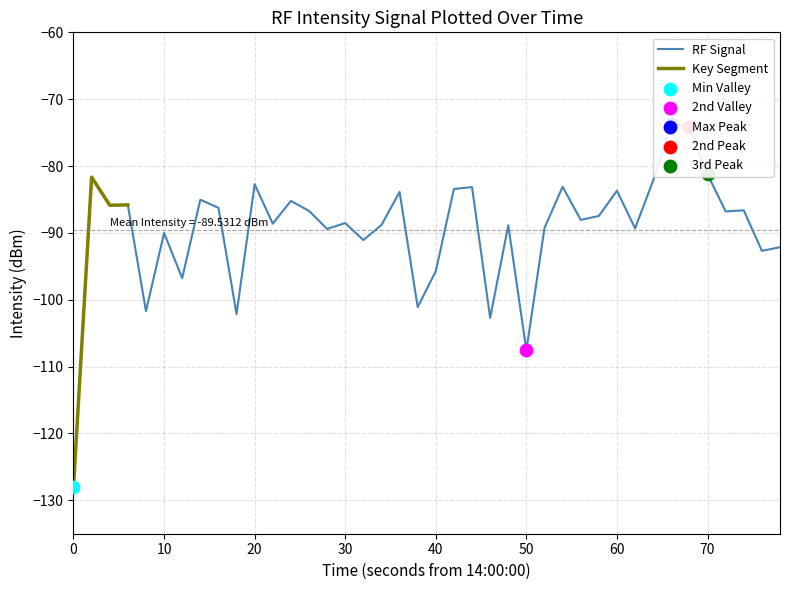

What is the maximum value for Key Segment?

-81.7